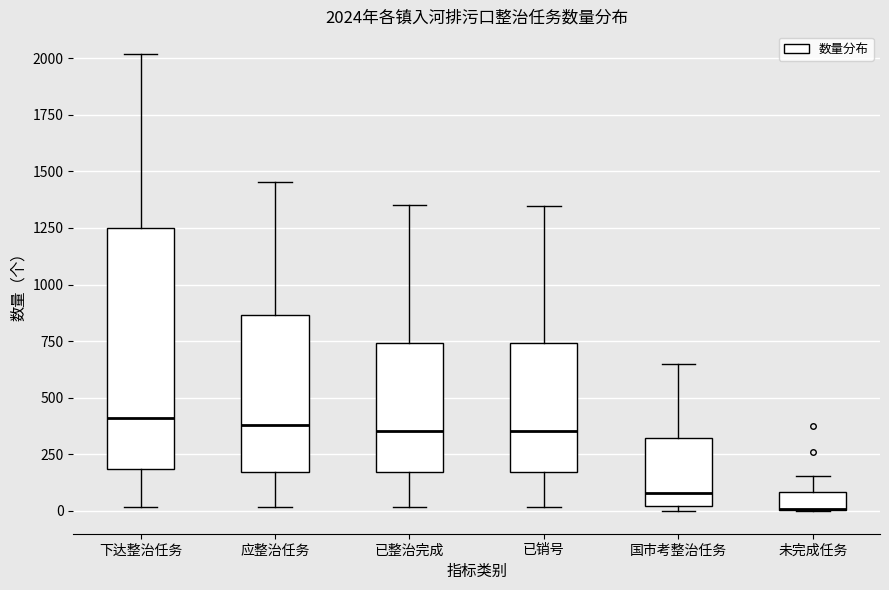

Comparing the boxes themselves (not the whiskers), which one is the tallest?

下达整治任务